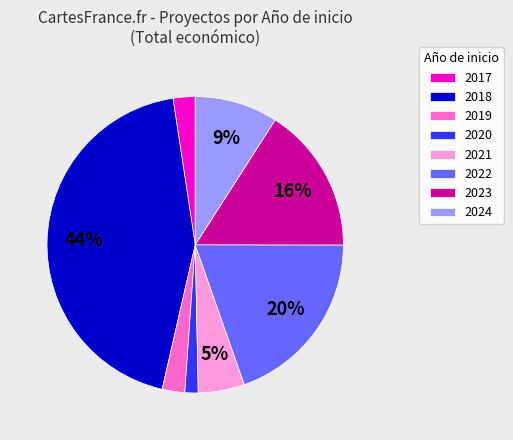

Do 2018 and 2017 together represent more than half of the pie?

No